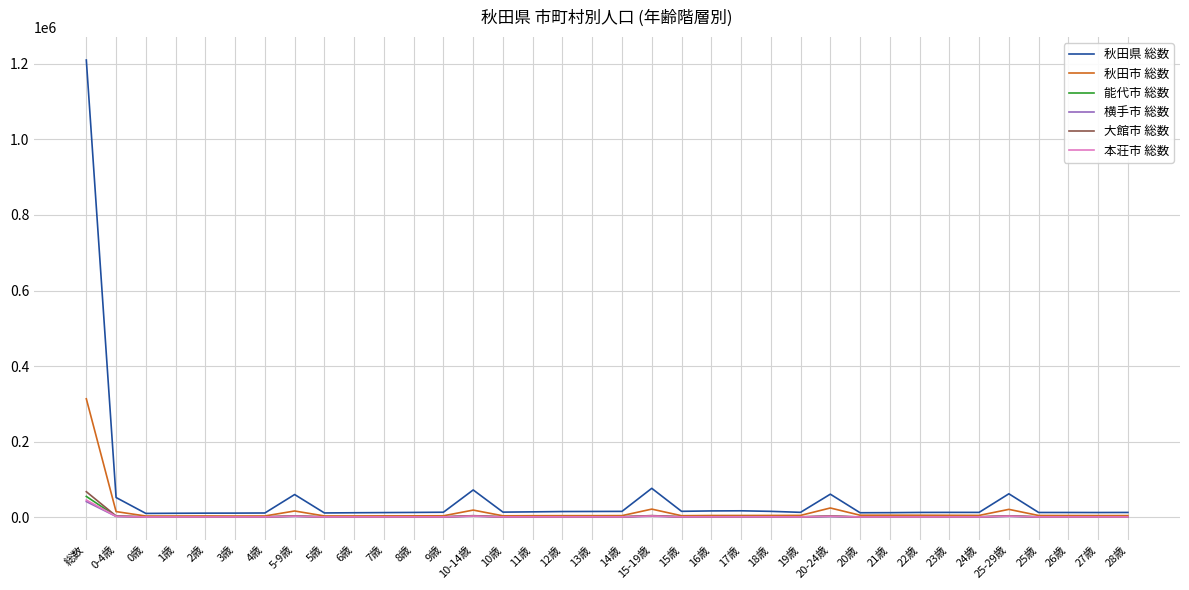

Which series has the widest spread of values?

秋田県 総数